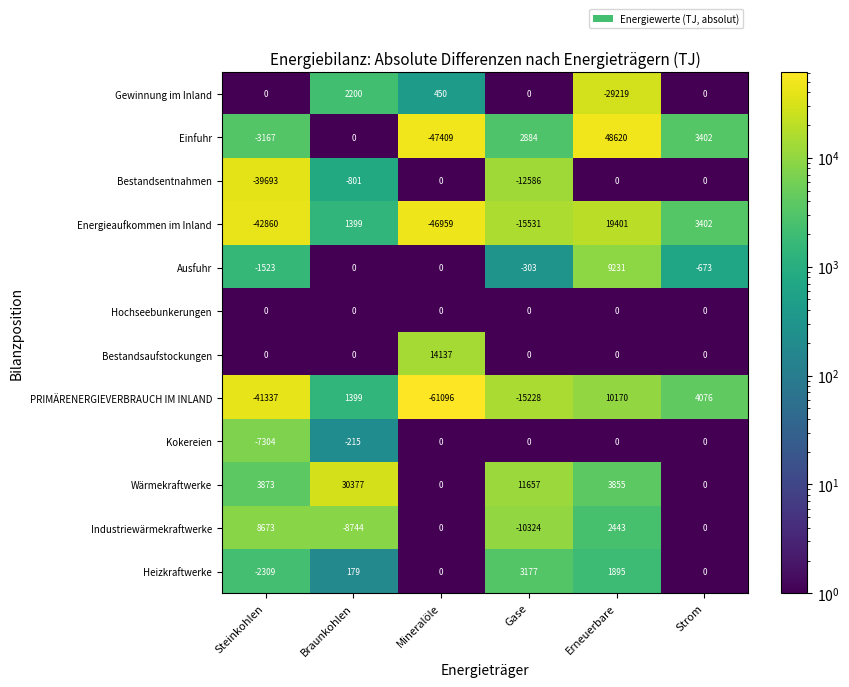

True or false: Industriewärmekraftwerke has a value of 1630 at Erneuerbare.

False